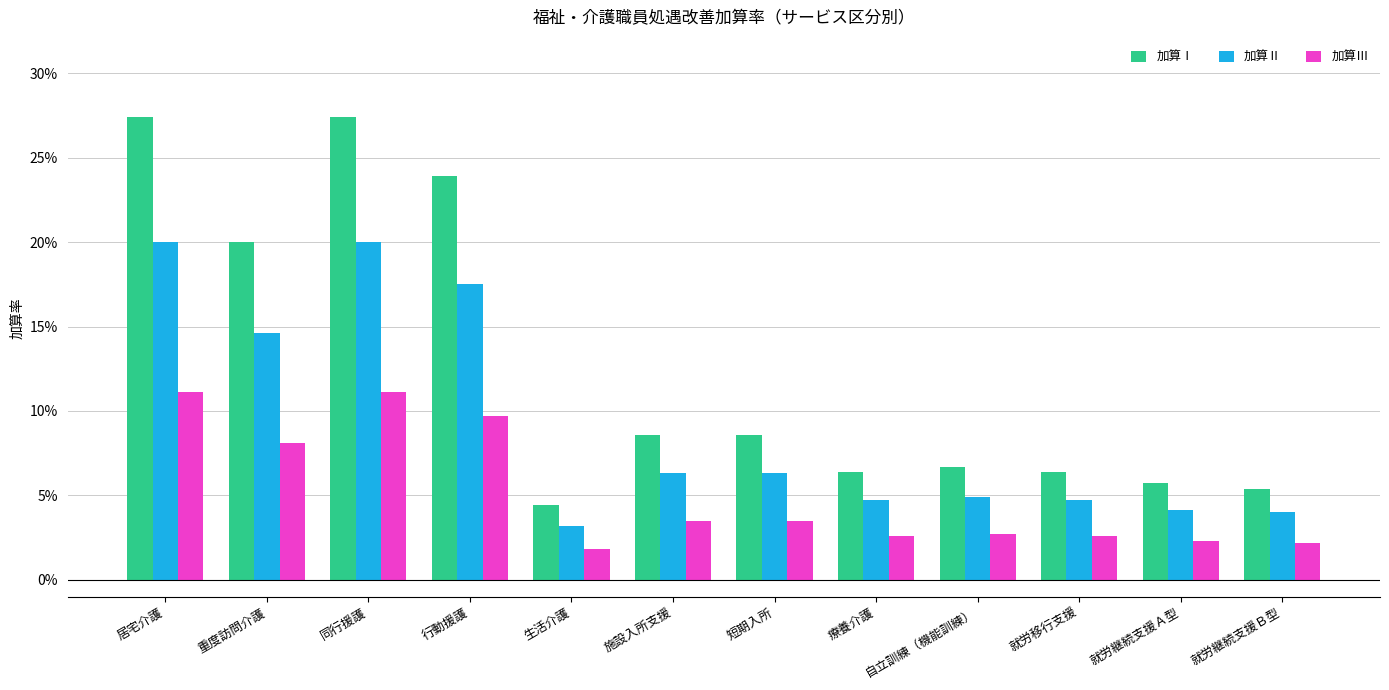

What is the average value of the 加算Ⅲ series?

0.1